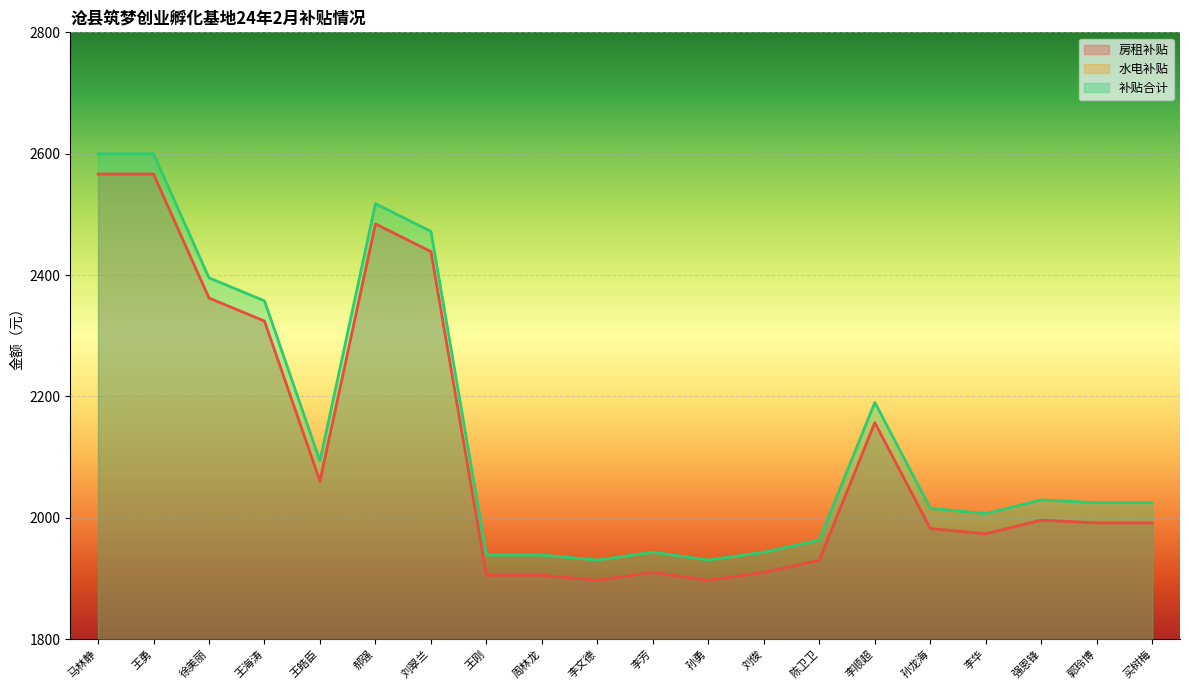

Reading left to right, list all the values displayed in this chart.

房租补贴: 马林静=2566.5	王勇=2566.5	徐美丽=2362.2	王海涛=2324.2	王皓臣=2060.4	郝强=2484.4	刘翠兰=2438.7	王刚=1905.4	周林龙=1905.4	李文德=1897.2	李芳=1910.0	孙勇=1897.2	刘俊=1910.0	陈卫卫=1930.0	李顺超=2156.9	孙龙海=1982.4	李华=1973.6	强恩锋=1996.2	郭玲博=1991.6	买树梅=1991.6
补贴合计: 马林静=2599.8	王勇=2599.8	徐美丽=2395.5	王海涛=2357.5	王皓臣=2093.7	郝强=2517.7	刘翠兰=2472.0	王刚=1938.7	周林龙=1938.7	李文德=1930.5	李芳=1943.3	孙勇=1930.5	刘俊=1943.3	陈卫卫=1963.3	李顺超=2190.2	孙龙海=2015.7	李华=2006.9	强恩锋=2029.5	郭玲博=2024.9	买树梅=2024.9